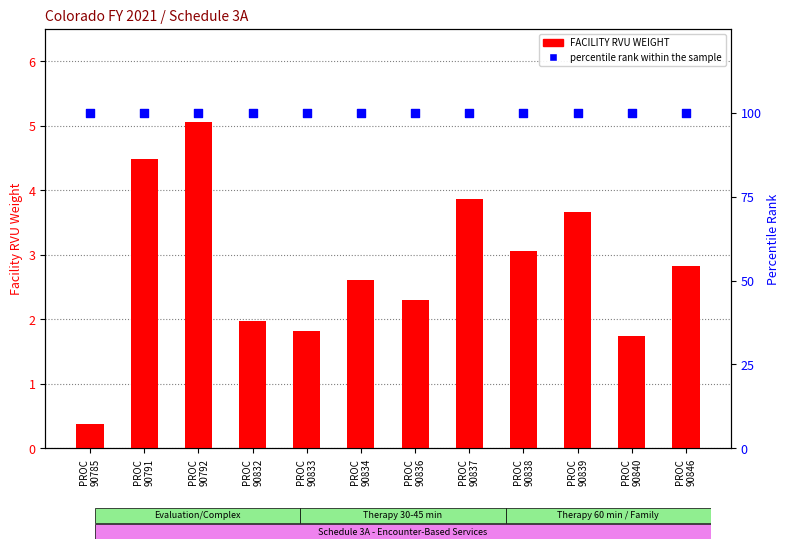

At how many categories does at least one series exceed 88?

12